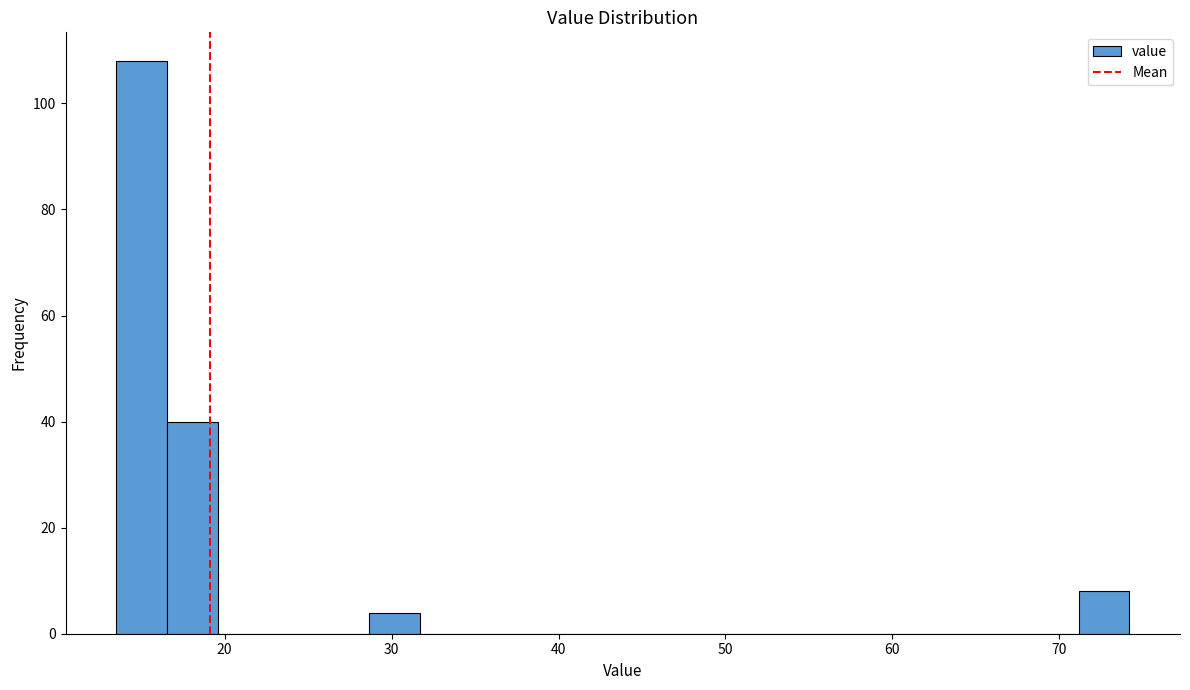

Around what value on the x-axis is the tallest bar? Give the approximate position of its centre, as read against the axis.

15